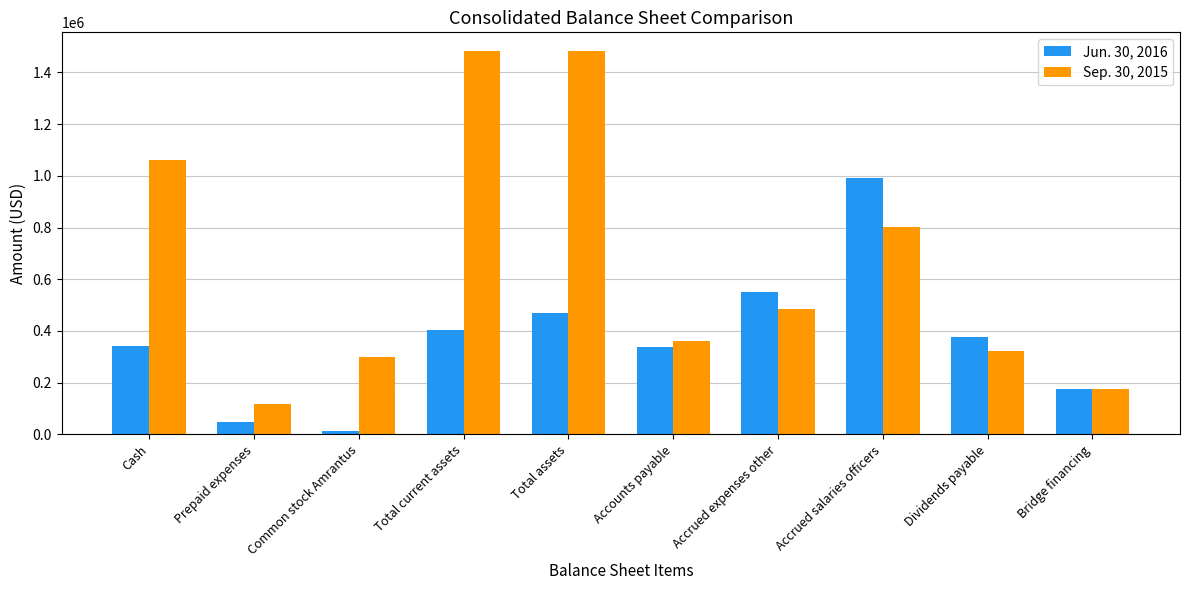

The value of Jun. 30, 2016 at Cash is 219254. True or false?

False